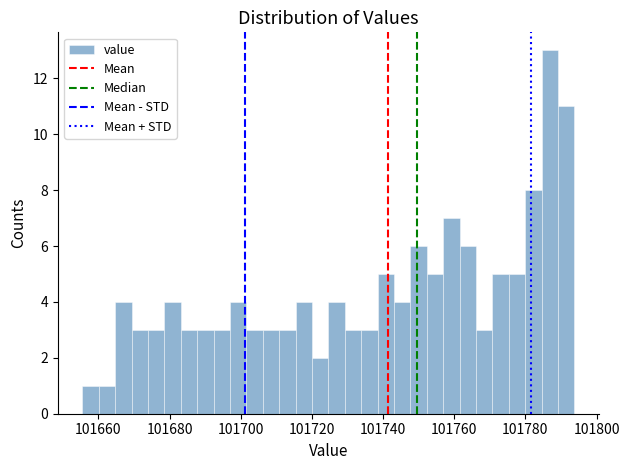

Around what value on the x-axis is the tallest bar? Give the approximate position of its centre, as read against the axis.

101786